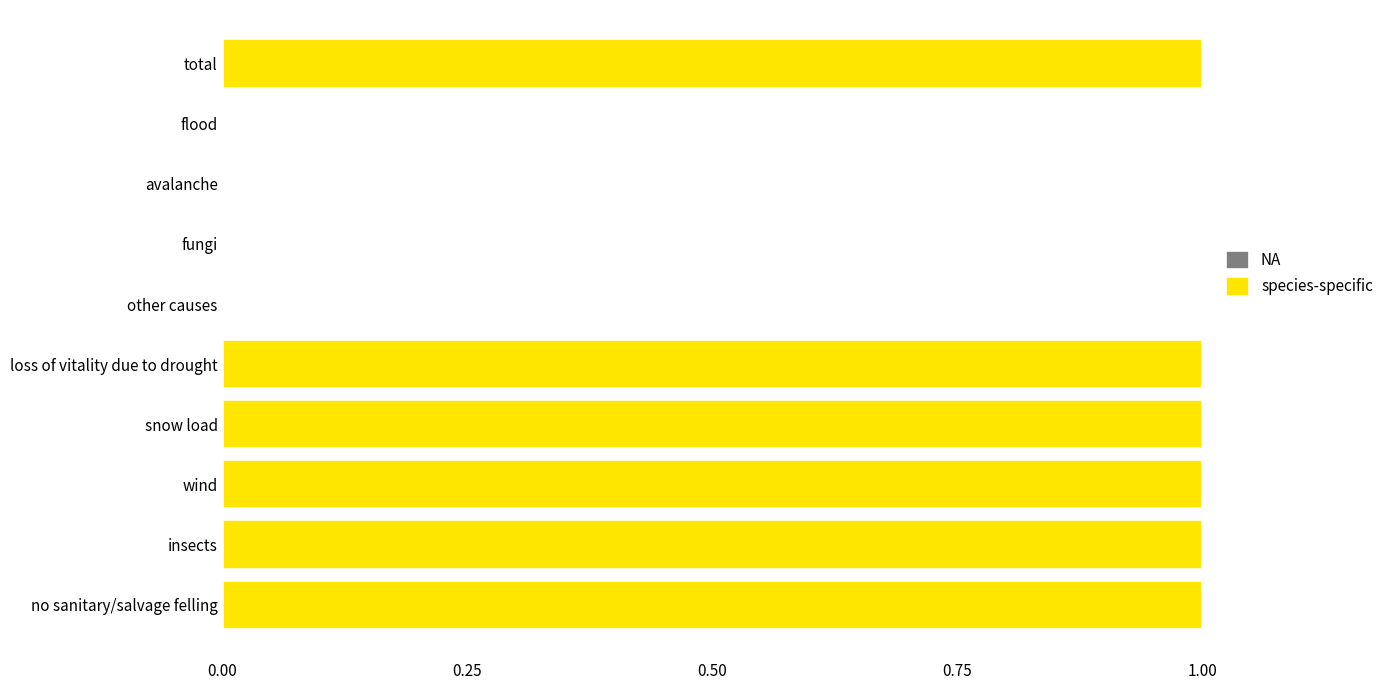

Are the bars horizontal?

Yes